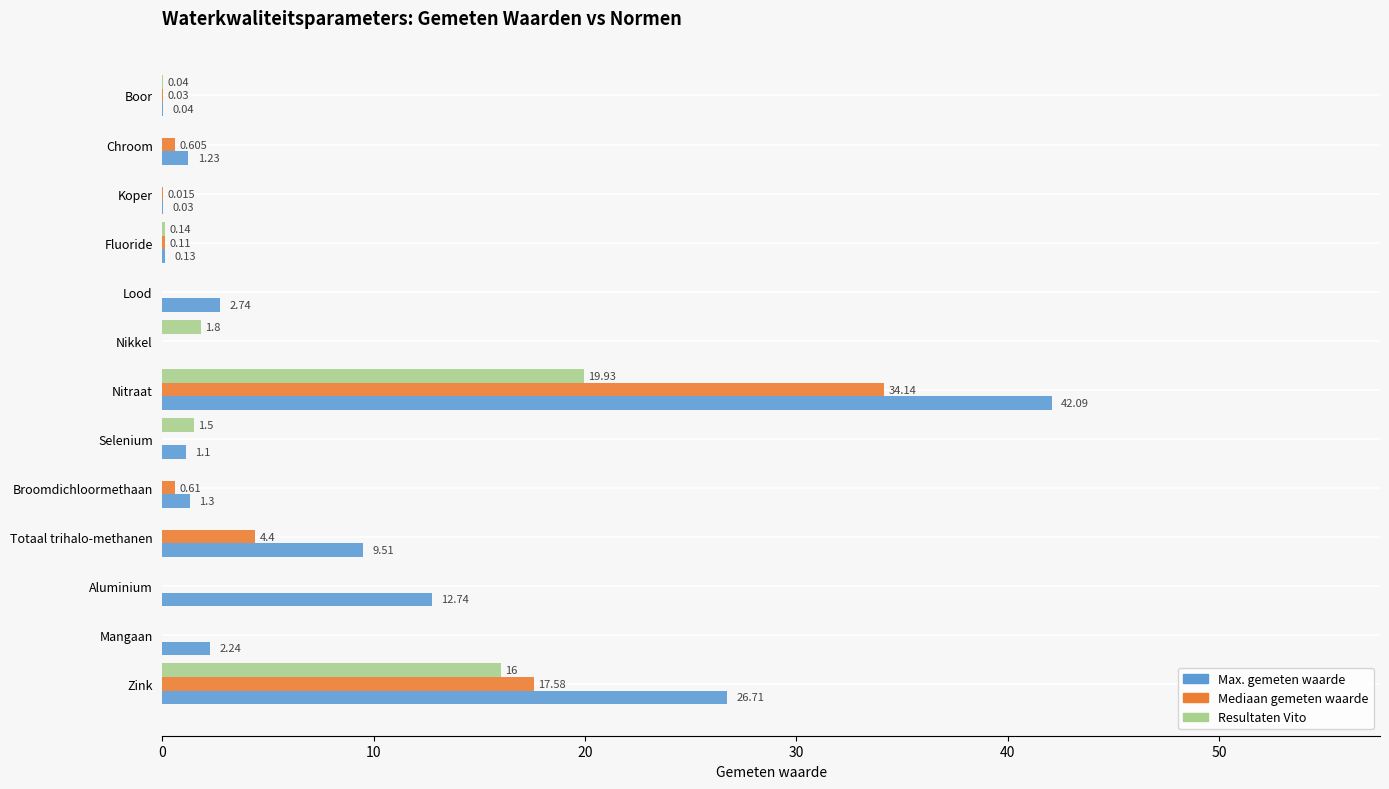

How many data points does each series have?

13